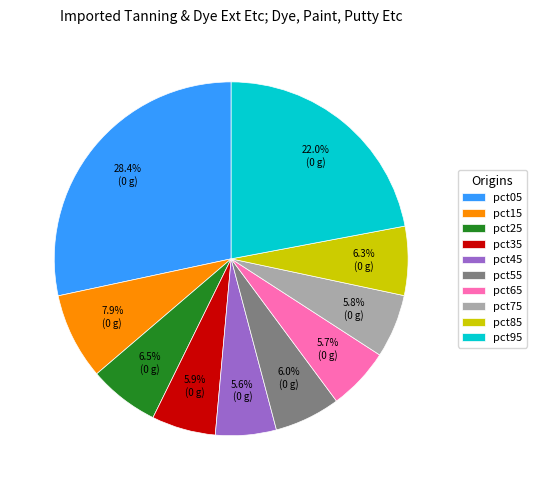

What is the ratio of the value at pct15 to the value at pct95?

0.4